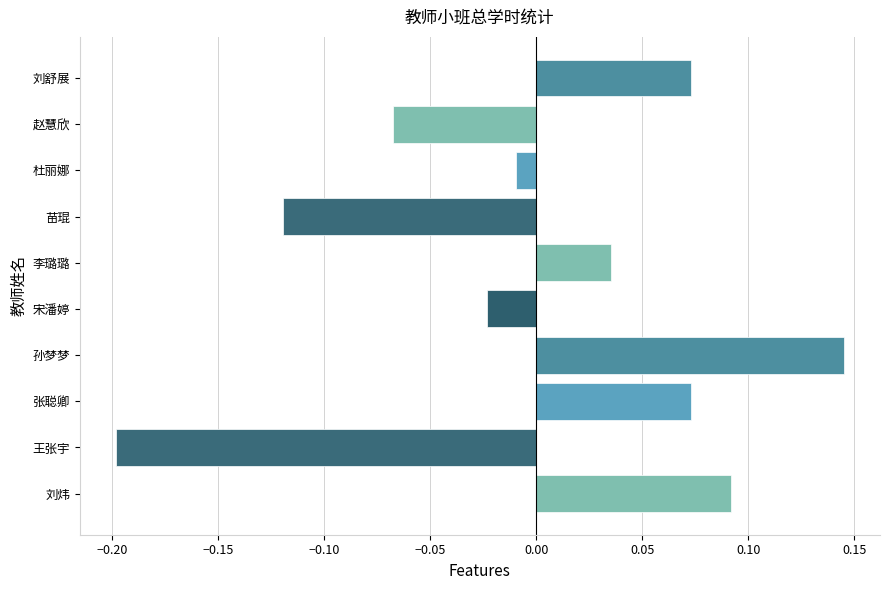

What is the change in value from 王张宇 to 李璐璐?

+0.2